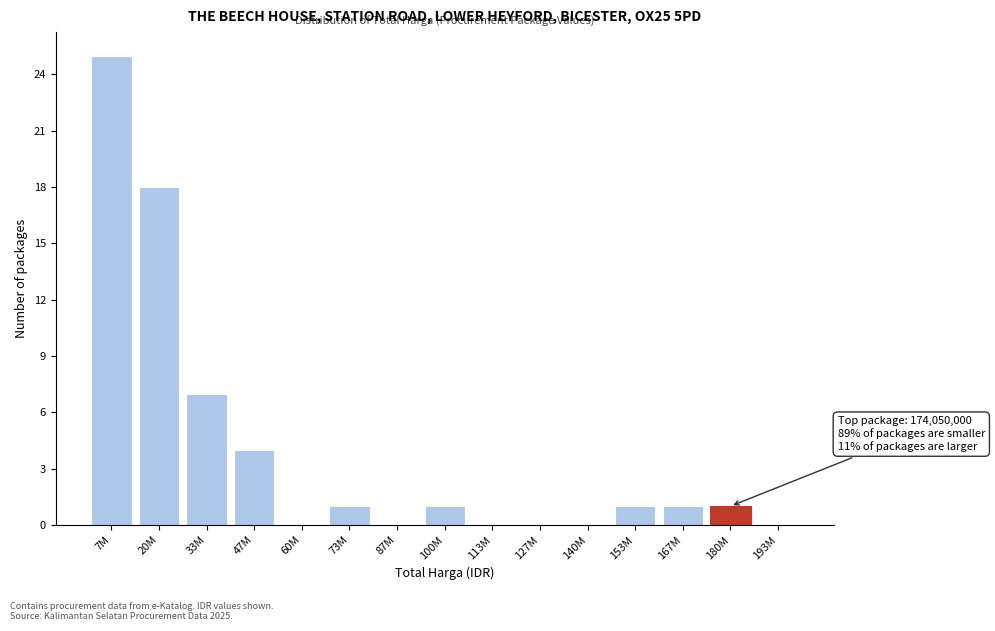

Reading left to right, what are all the values shown in this chart?

7M=25	20M=18	33M=7	47M=4	60M=0	73M=1	87M=0	100M=1	113M=0	127M=0	140M=0	153M=1	167M=1	180M=1	193M=0